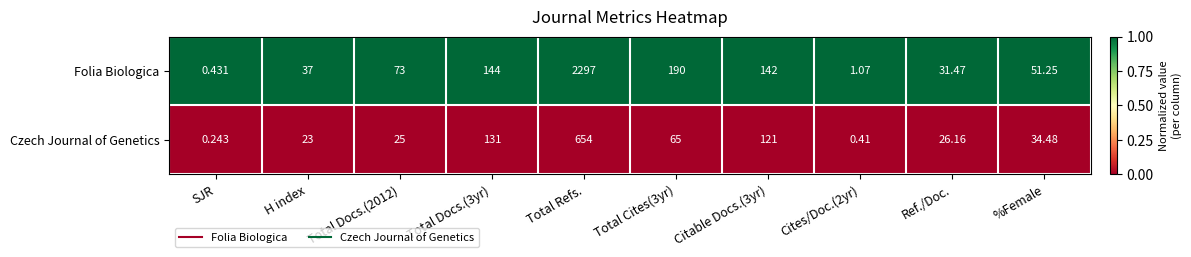

List the series in order of their peak value, highest first.

Folia Biologica, Czech Journal of Genetics